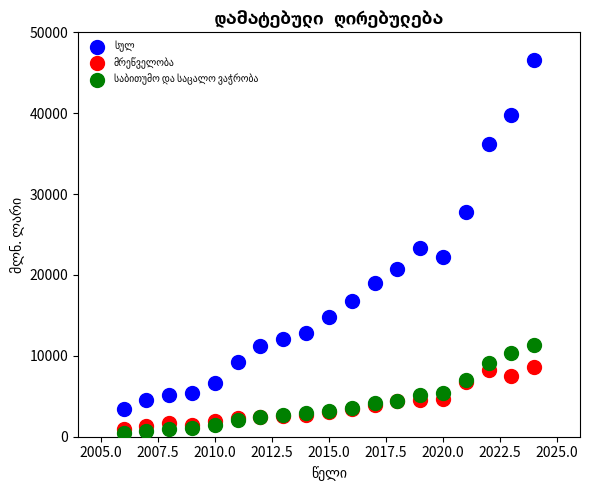

What is the X range (max minus min) for the scatter plot?

18.0